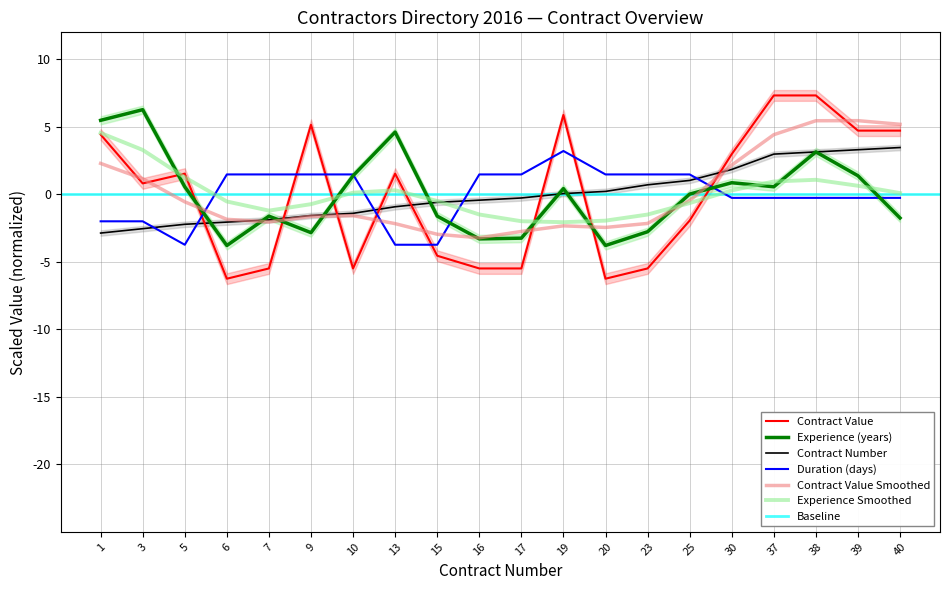

List the labels in order of Contract Value value, smallest first.

6, 20, 7, 10, 16, 17, 23, 15, 25, 3, 5, 13, 30, 1, 39, 40, 9, 19, 37, 38